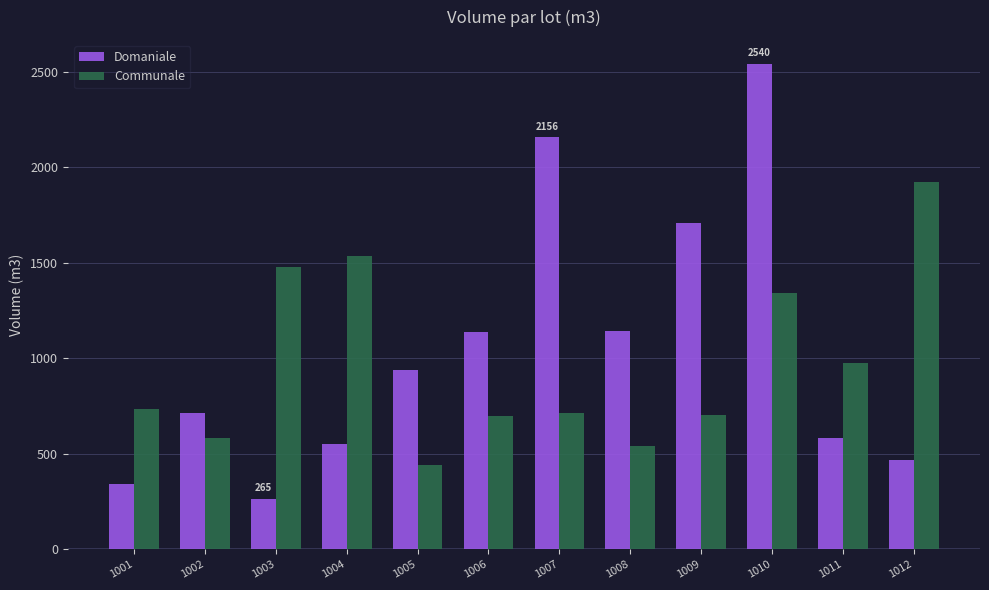

What is the difference between the highest and lowest values at 1007?

1440